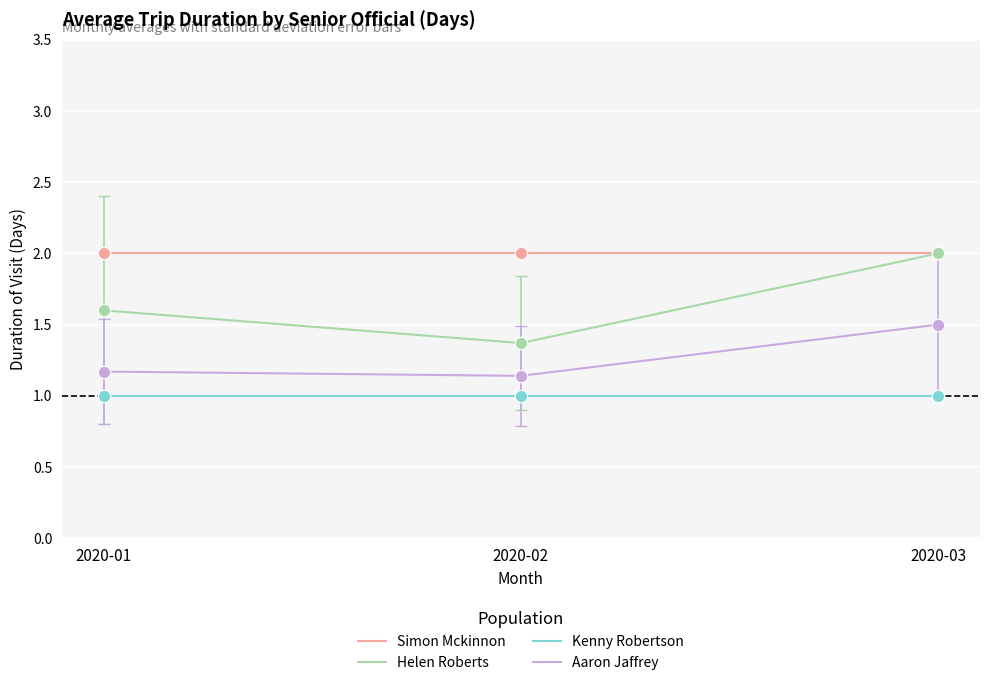

Which series has the largest total across all categories?

Simon Mckinnon